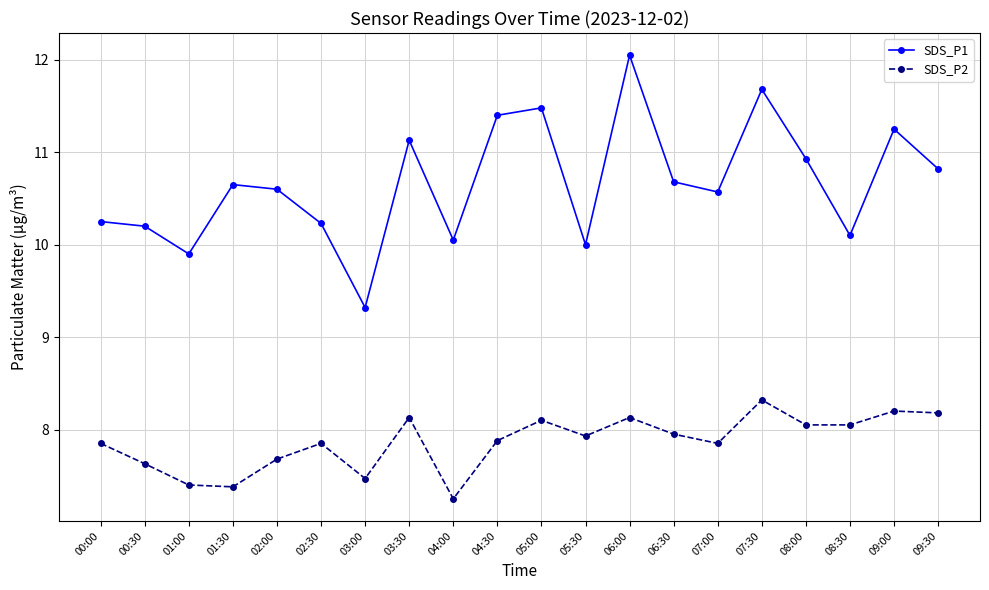

The value of SDS_P1 at 03:00 is 4.0. True or false?

False